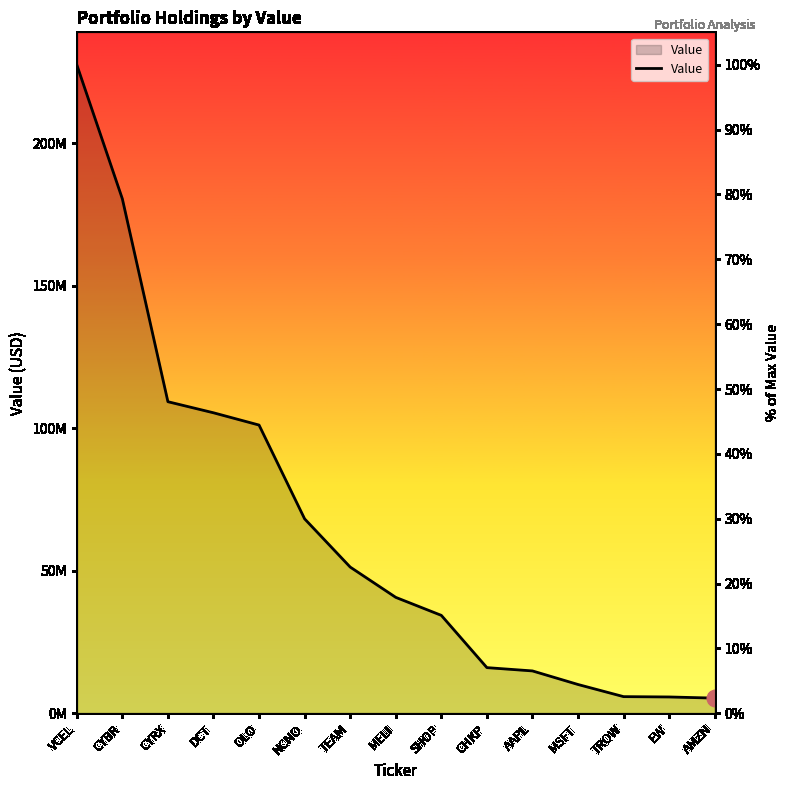

Rank the categories by value from lowest to highest.

AMZN, EW, TROW, MSFT, AAPL, CHKP, SHOP, MELI, TEAM, NCNO, OLO, DCT, CYRX, CYBR, VCEL